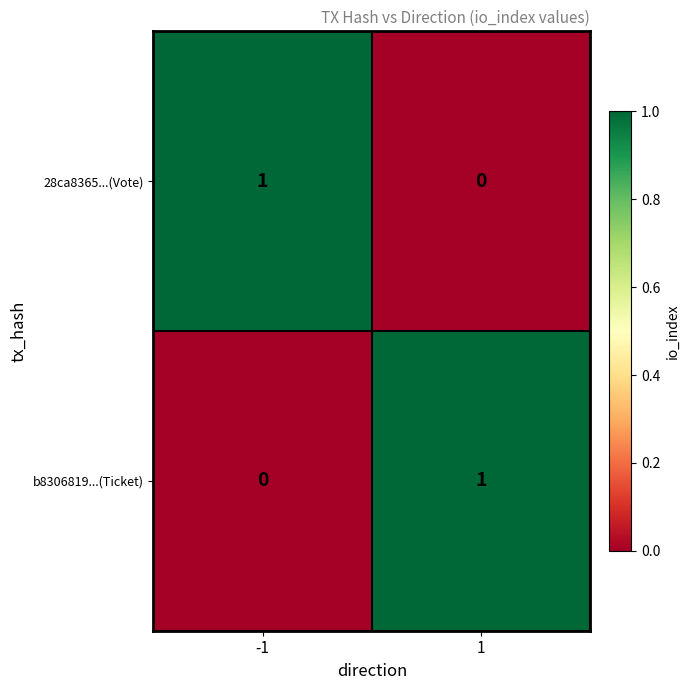

At 1, list the series in order from smallest to largest.

28ca8365...(Vote), b8306819...(Ticket)